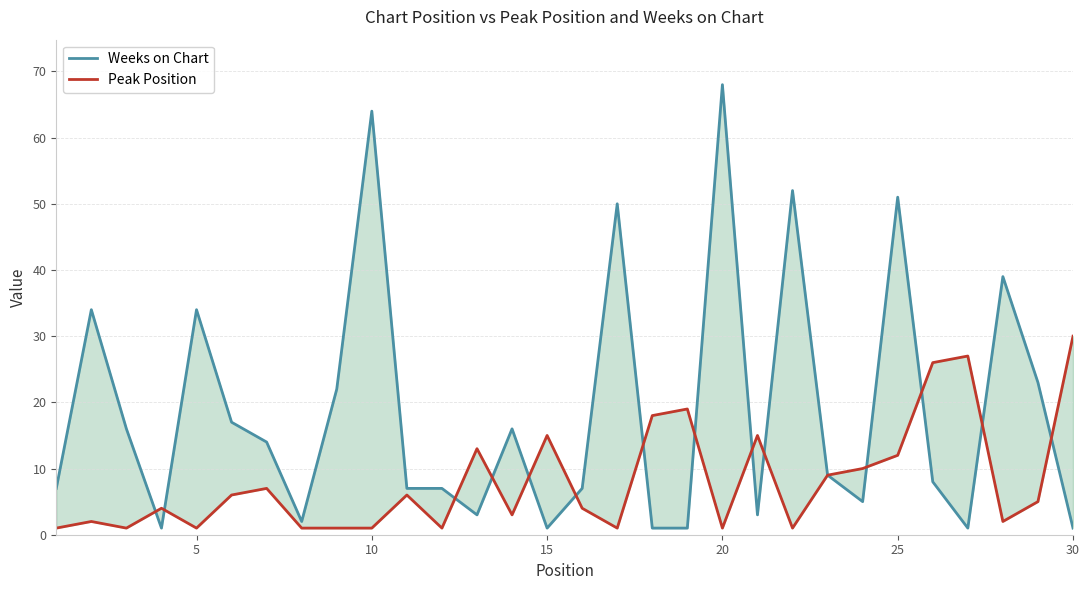

List the series in order of their peak value, lowest first.

Peak Position, Weeks on Chart